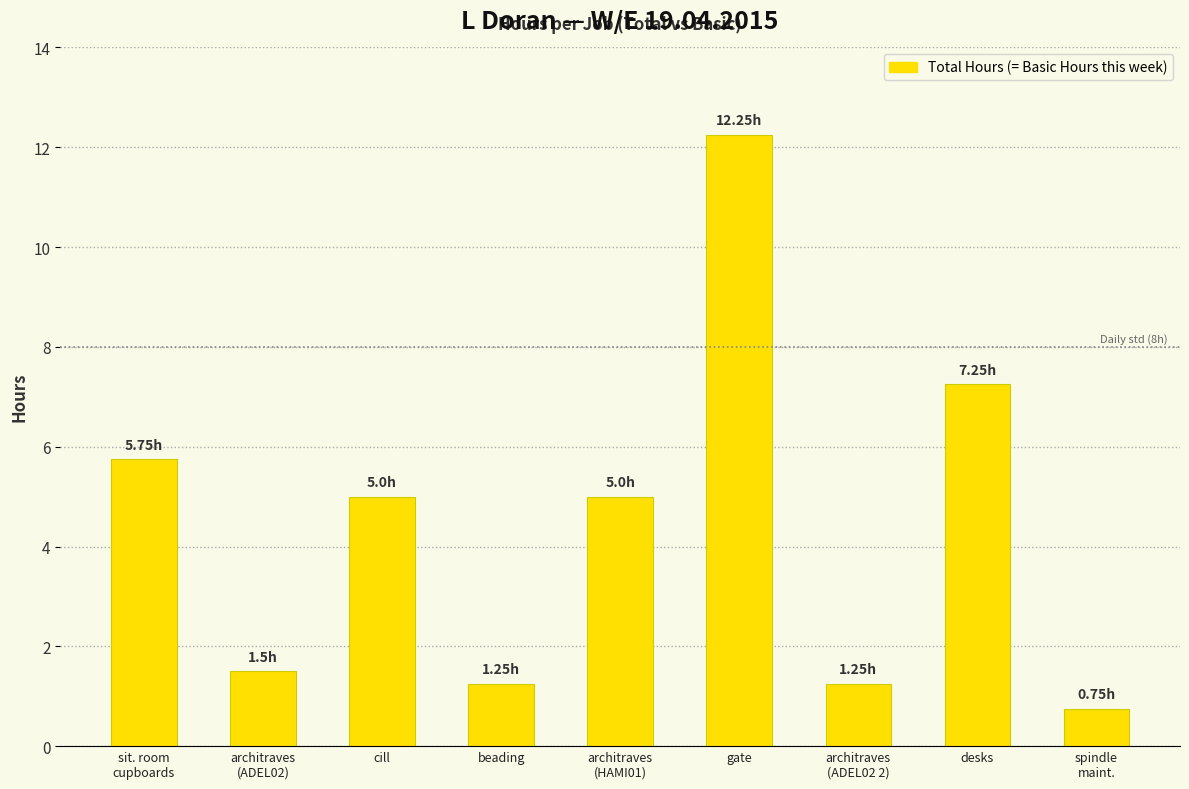

What is the label of the 4th bar from the left?

beading